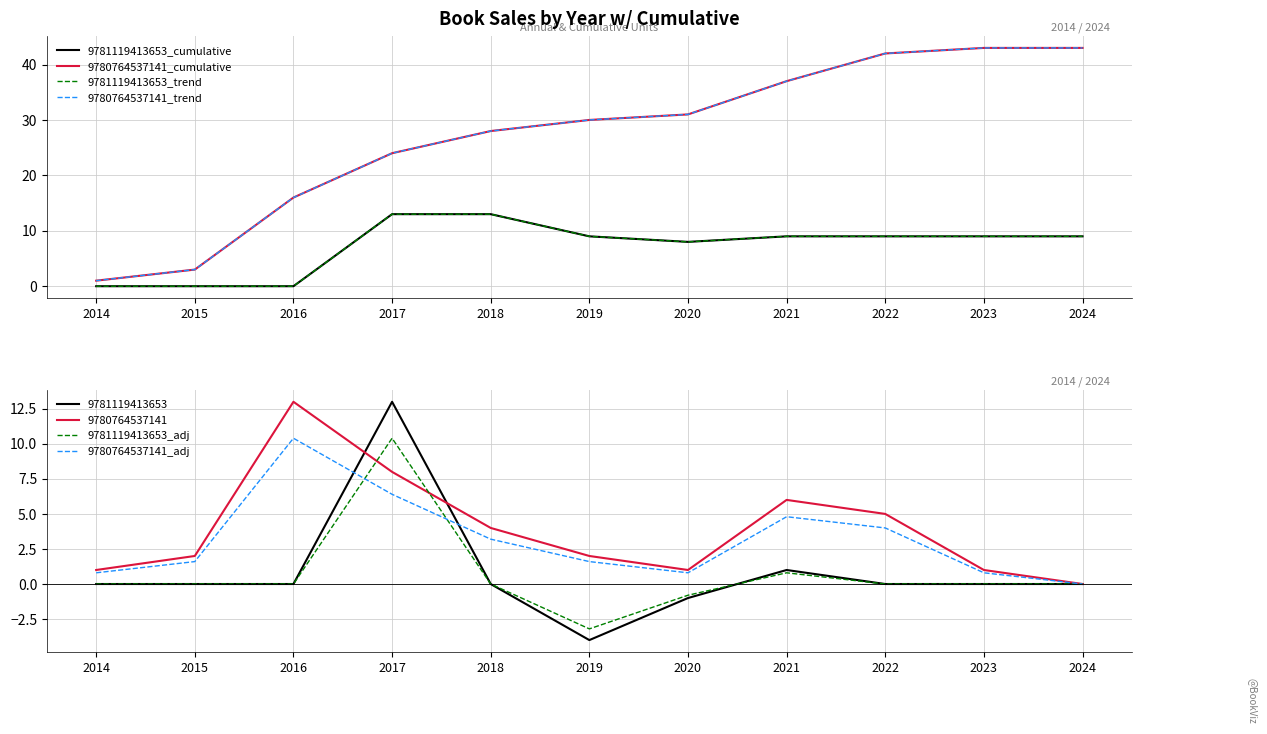

The 9780764537141_cumulative series shows 21.1 at 2024. True or false?

False